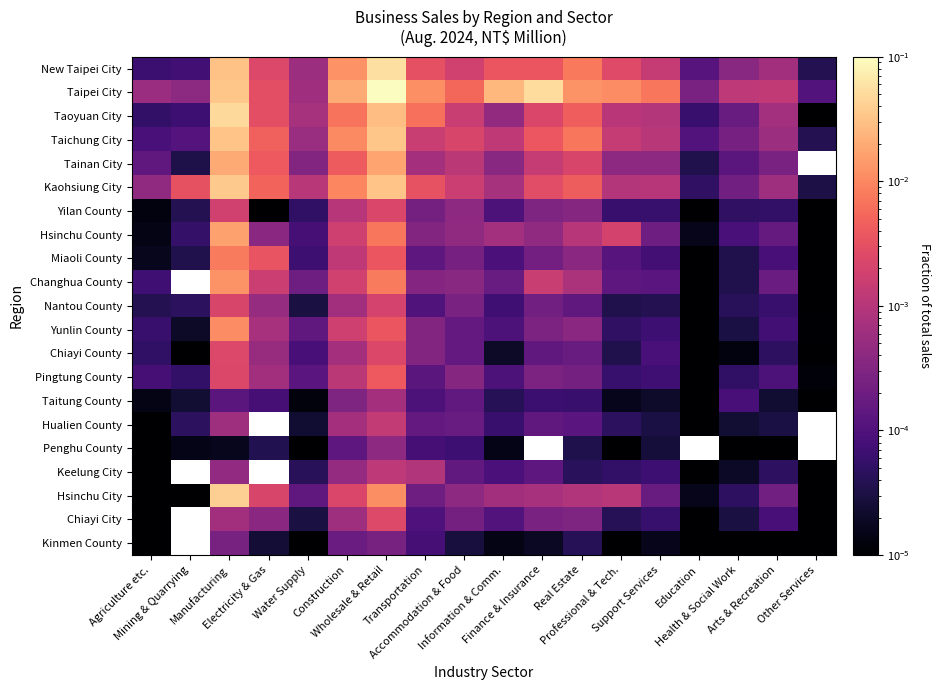

True or false: Penghu County has a value of 0.0 at Agriculture etc..

True